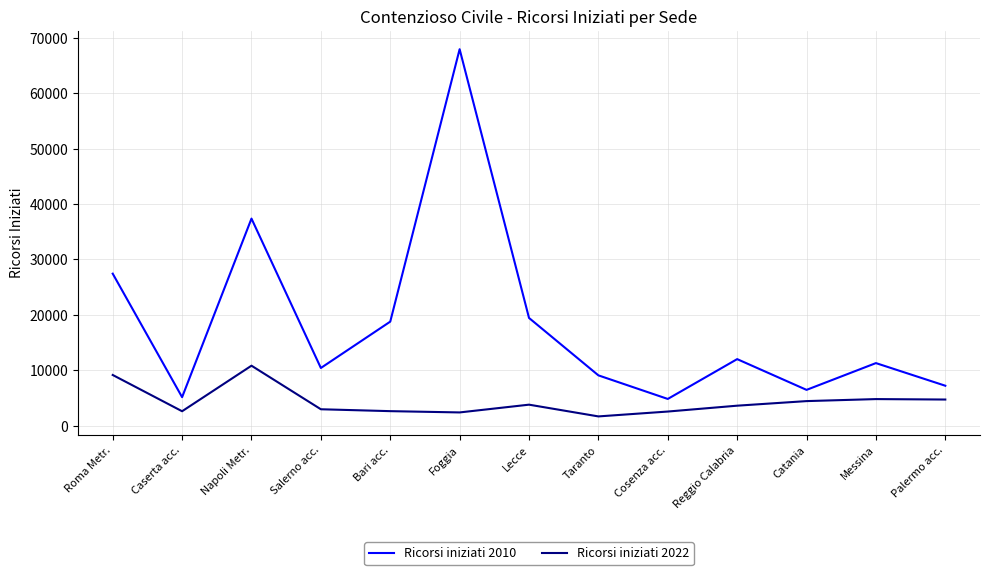

True or false: Ricorsi iniziati 2022 and Ricorsi iniziati 2010 intersect in this chart.

False